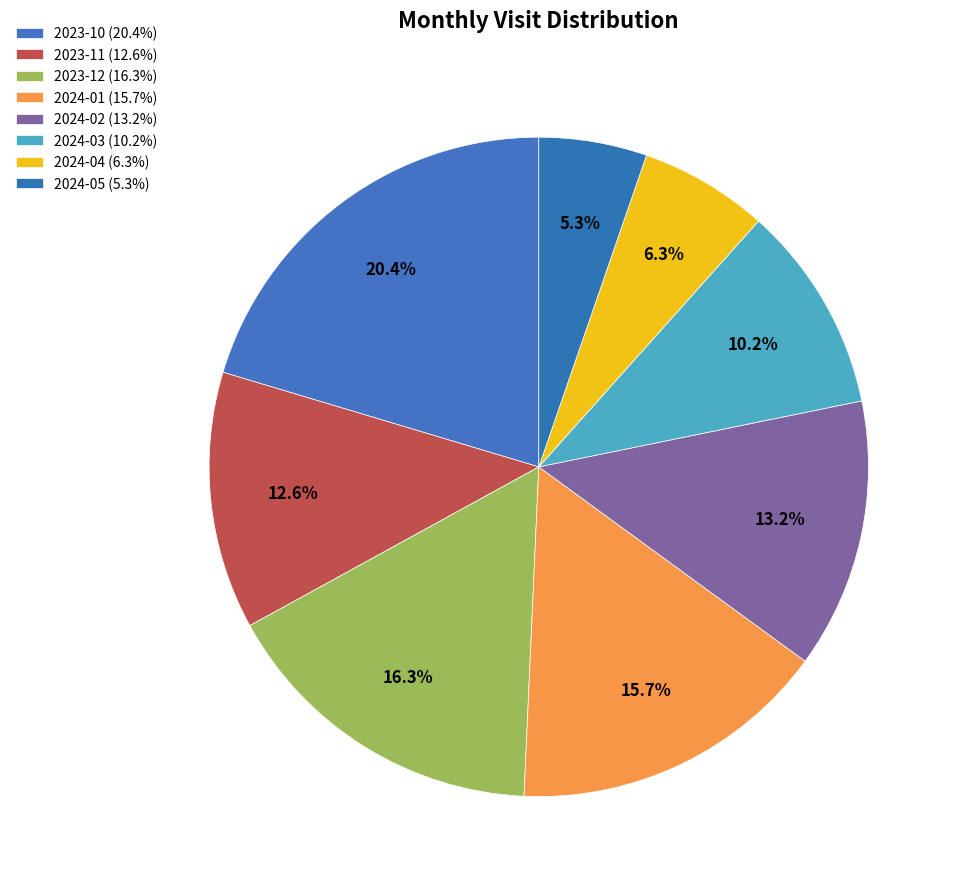

Is 2024-04 the majority of the pie?

No